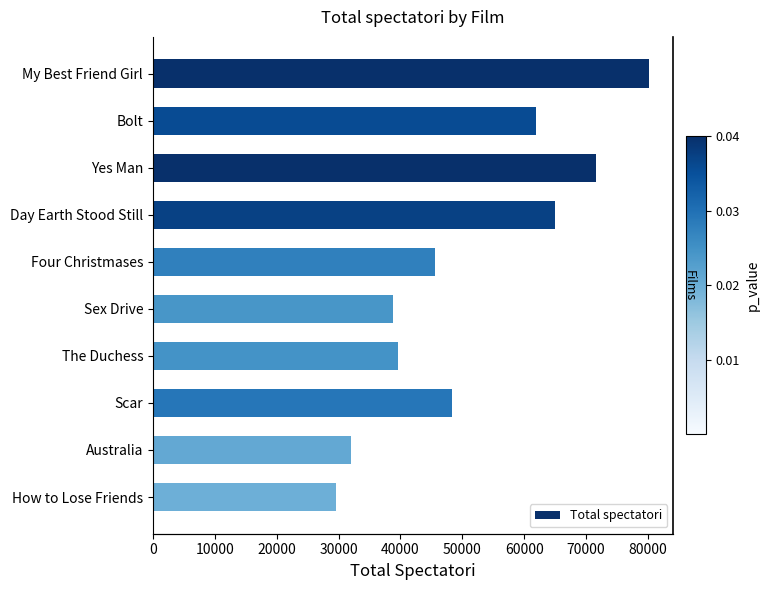

What is the value of the 10th bar from the left?

29621